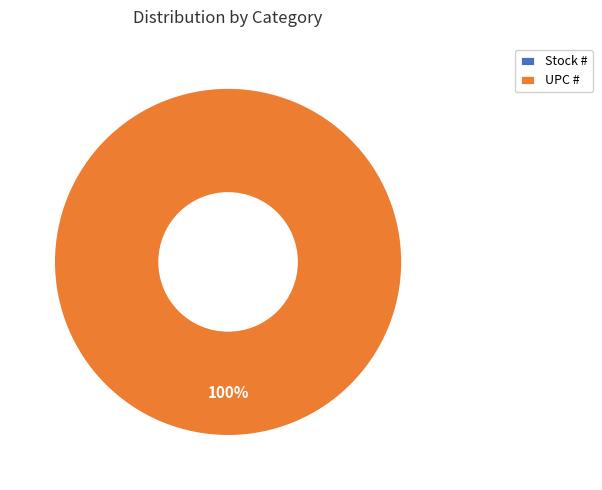

How many segments does this pie chart have?

2